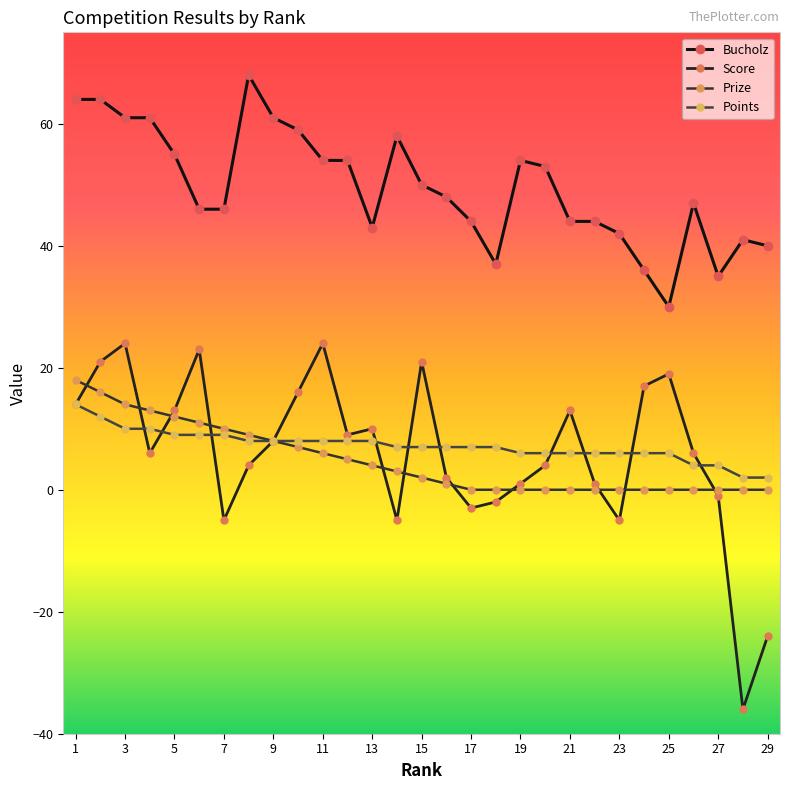

What are all the series names shown in the legend?

Bucholz, Score, Prize, Points